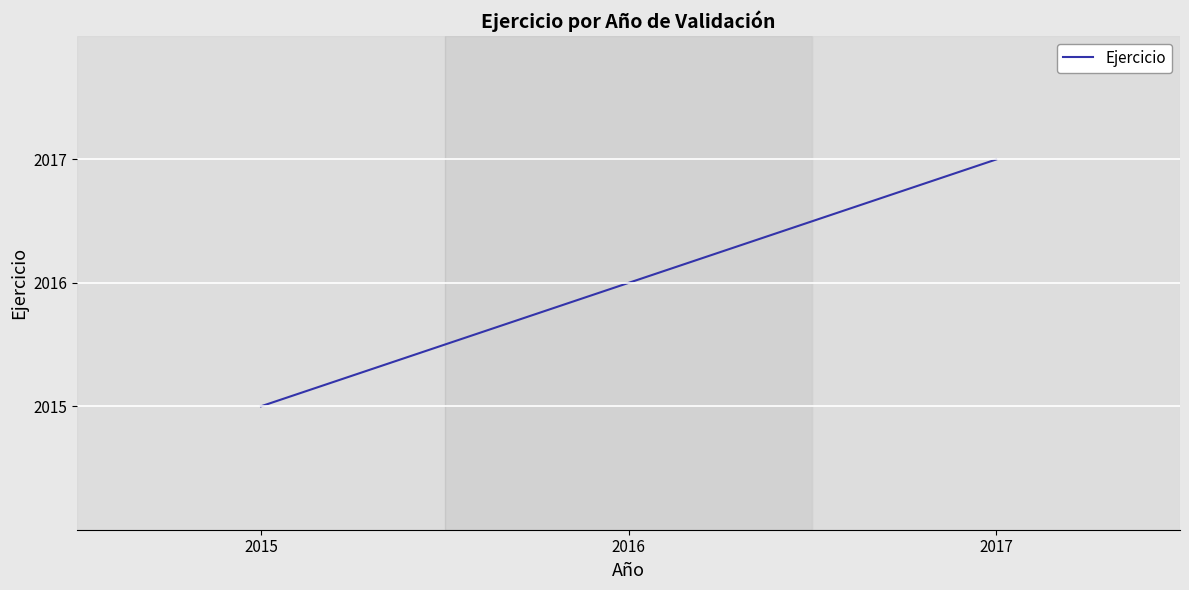

How many lines are shown in the chart?

1